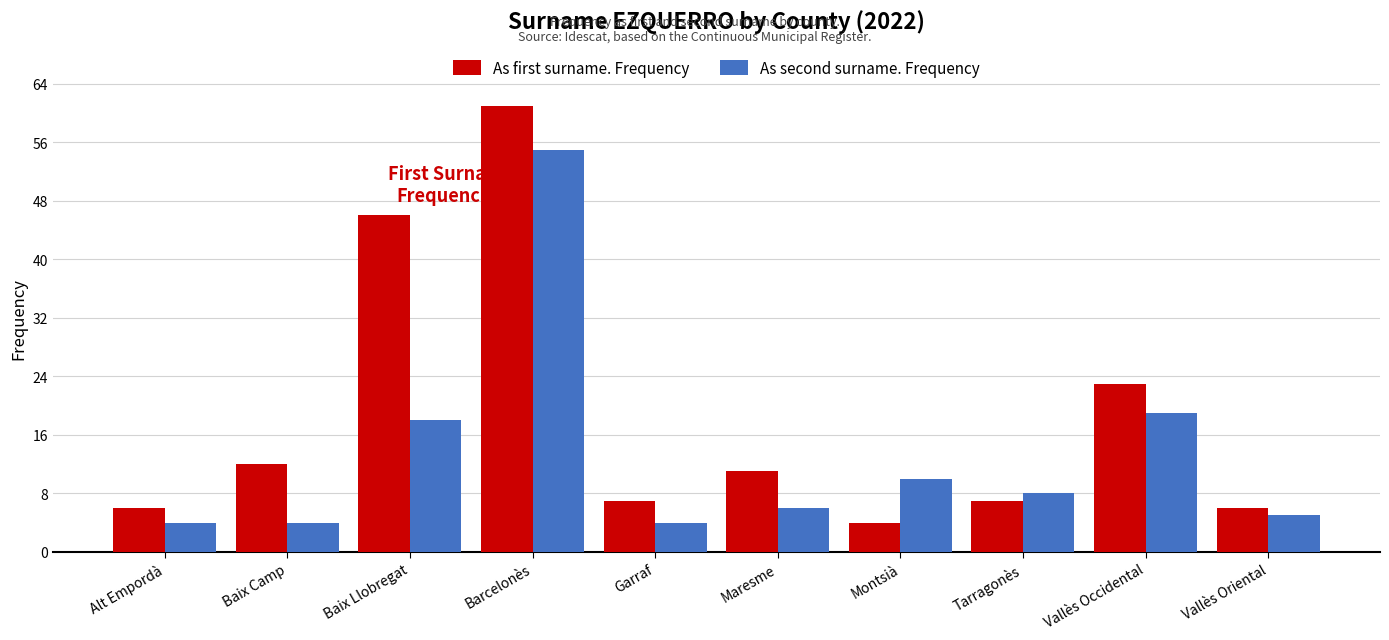

What is the average value of the As first surname. Frequency series?

18